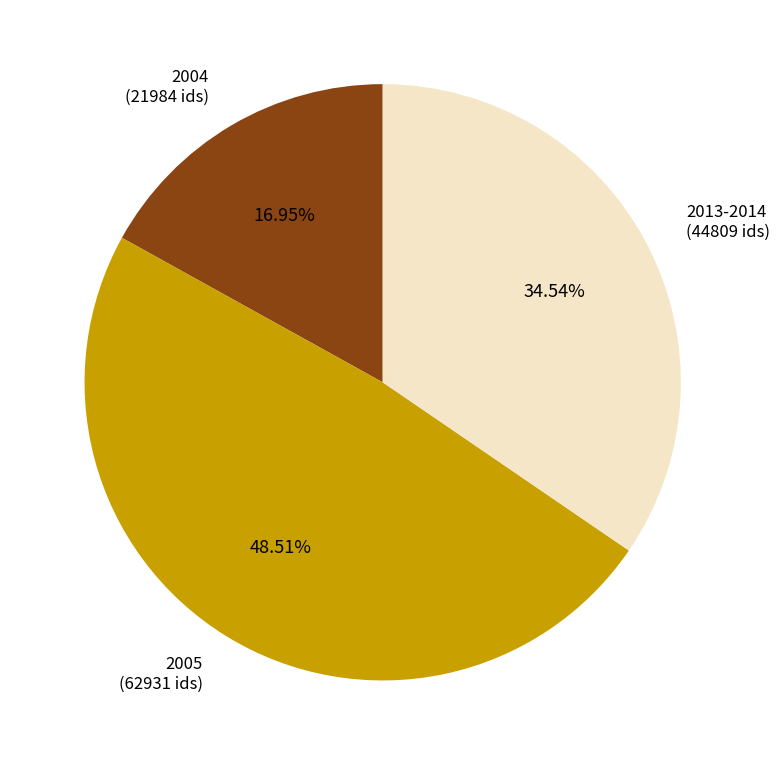

Is there any slice that represents more than half of the pie?

No